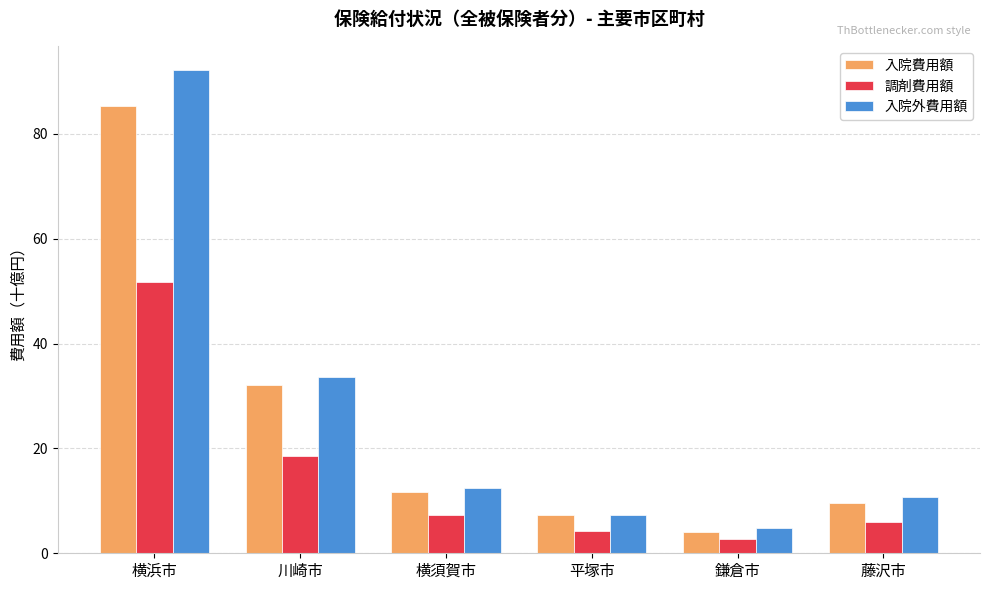

What is the spread (max minus min) of values at 横須賀市?

5.2